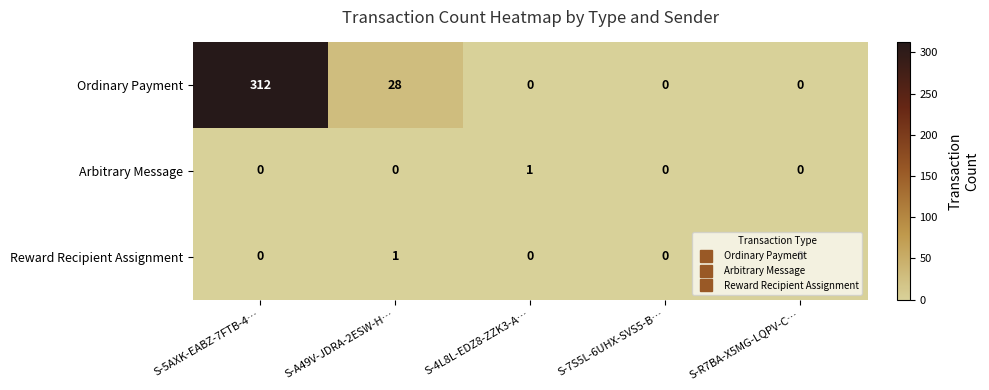

Is it true that Arbitrary Message equals 1 at S-7S5L-6UHX-SVS5-B…?

False